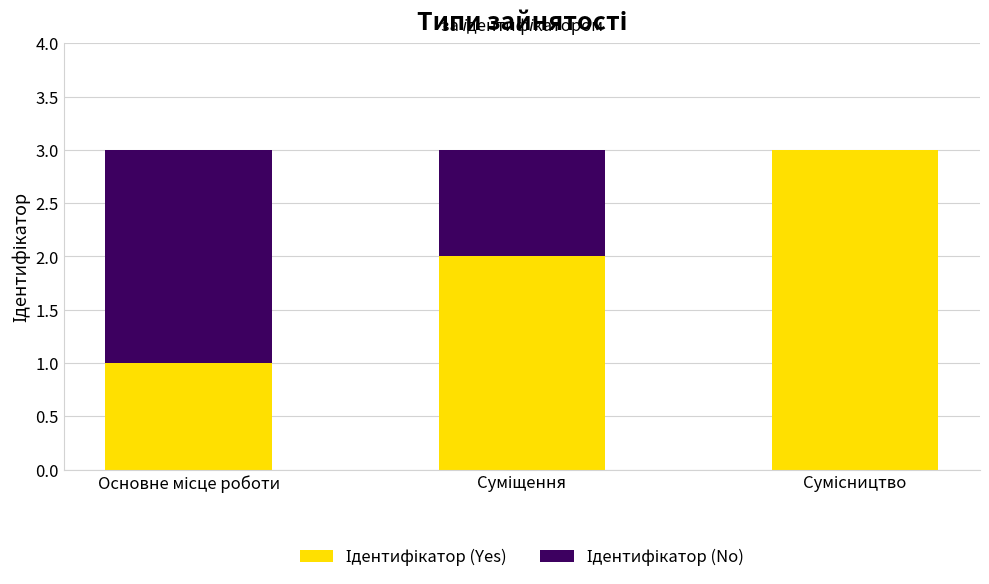

Are the bars horizontal?

No